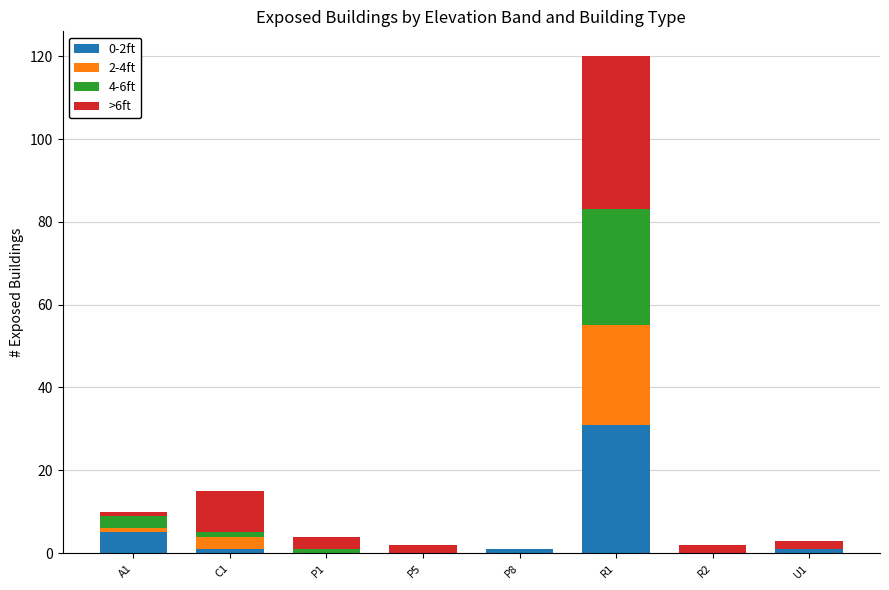

At which category is the sum across all series the highest?

R1